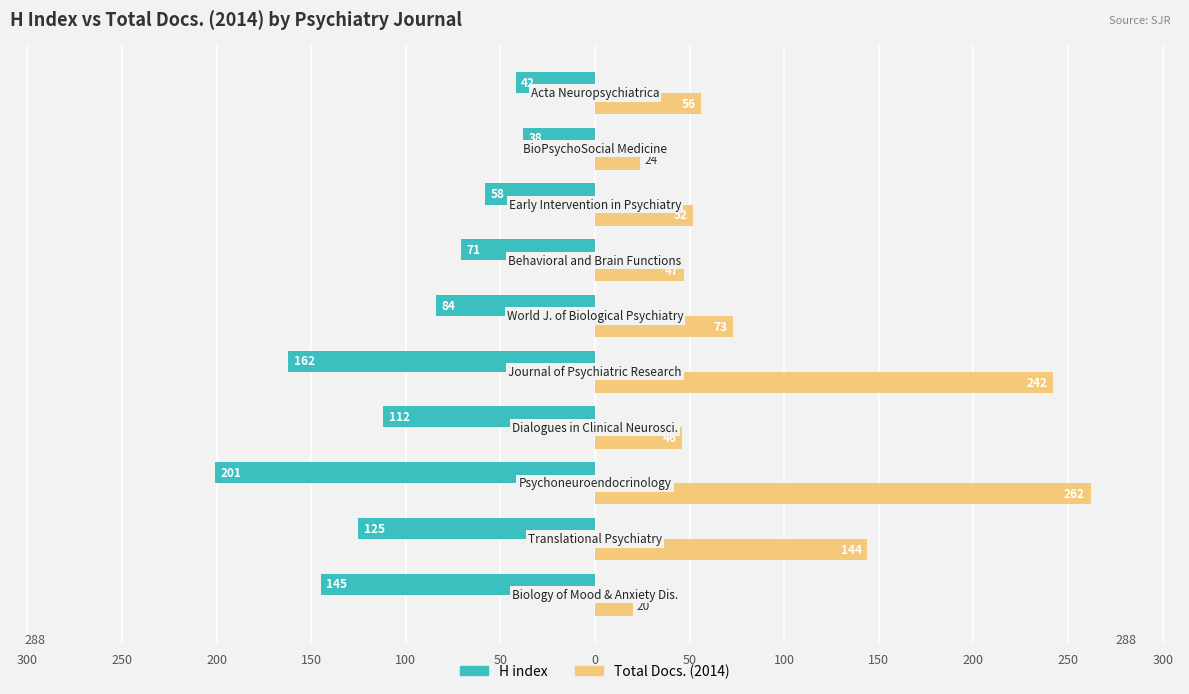

What are all the series names shown in the legend?

H index, Total Docs. (2014)